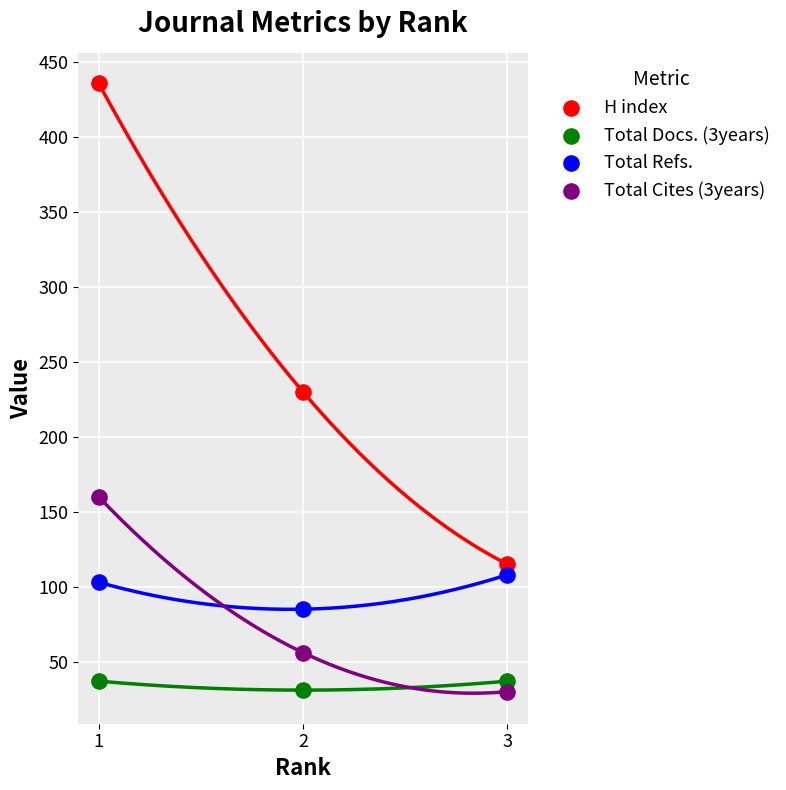

Across all data points, what is the average Y value?

119